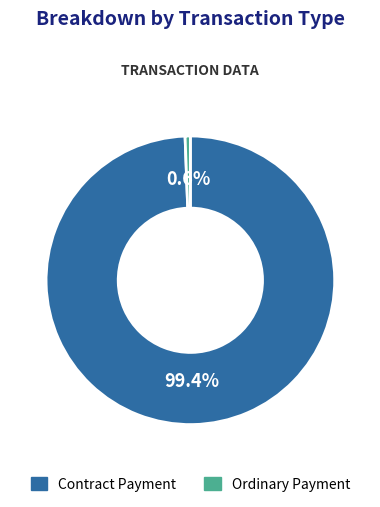

How many slices are in this pie chart?

2